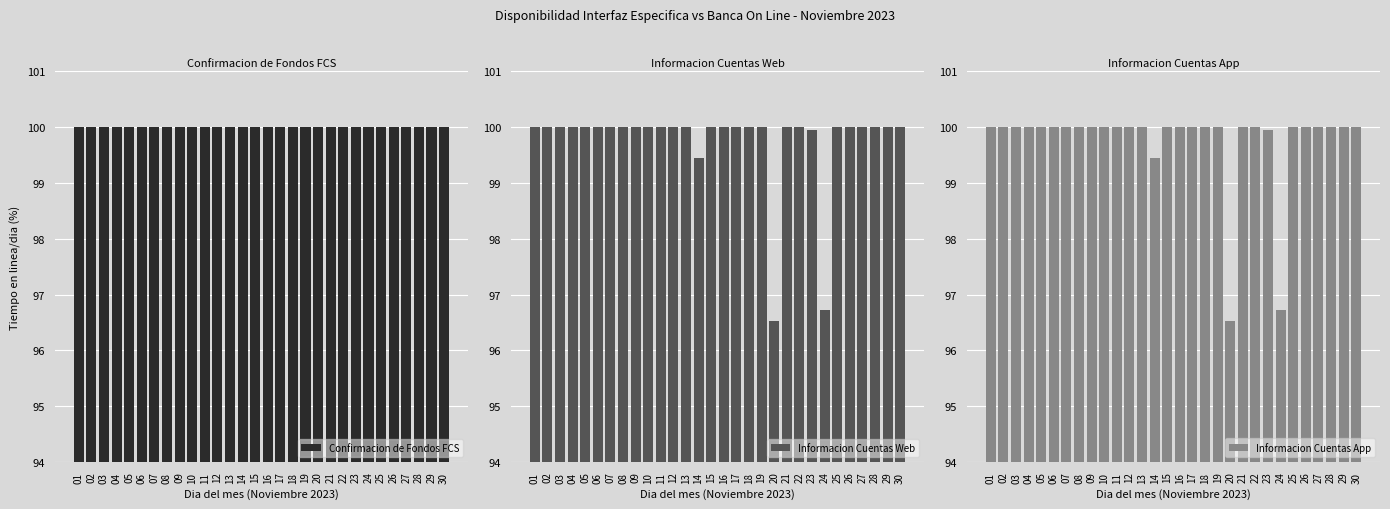

At which category is the sum across all series the highest?

01